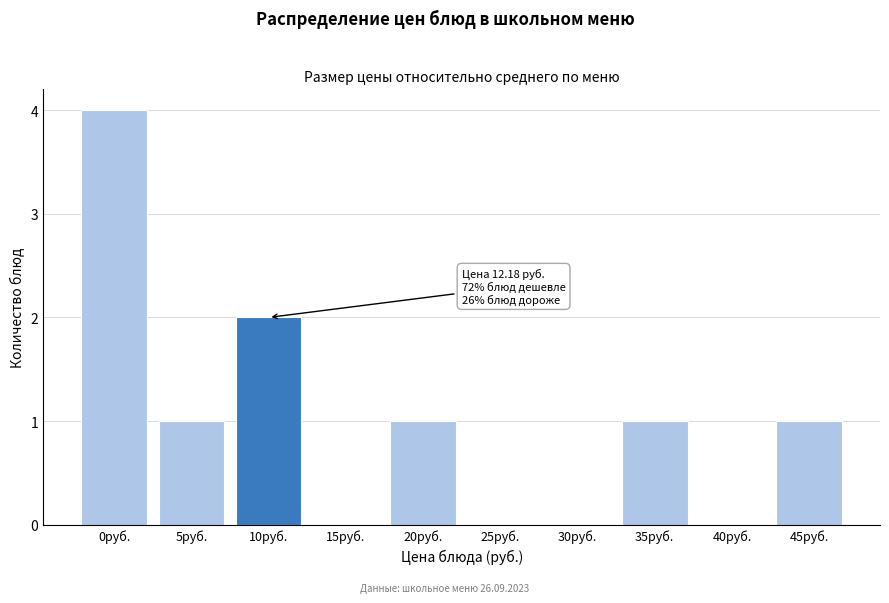

Reading right to left, extract all data points from this chart.

45руб.=1	40руб.=0	35руб.=1	30руб.=0	25руб.=0	20руб.=1	15руб.=0	10руб.=2	5руб.=1	0руб.=4